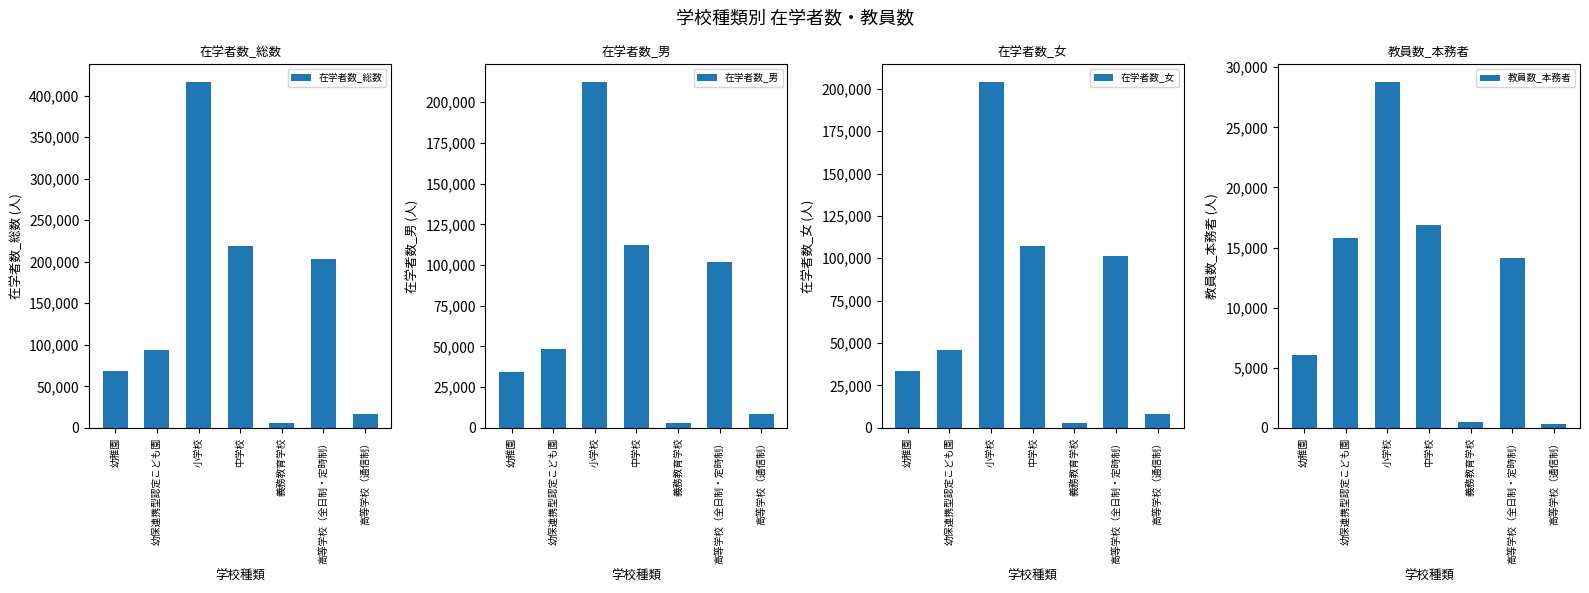

What are all the series names shown in the legend?

在学者数_総数, 在学者数_男, 在学者数_女, 教員数_本務者